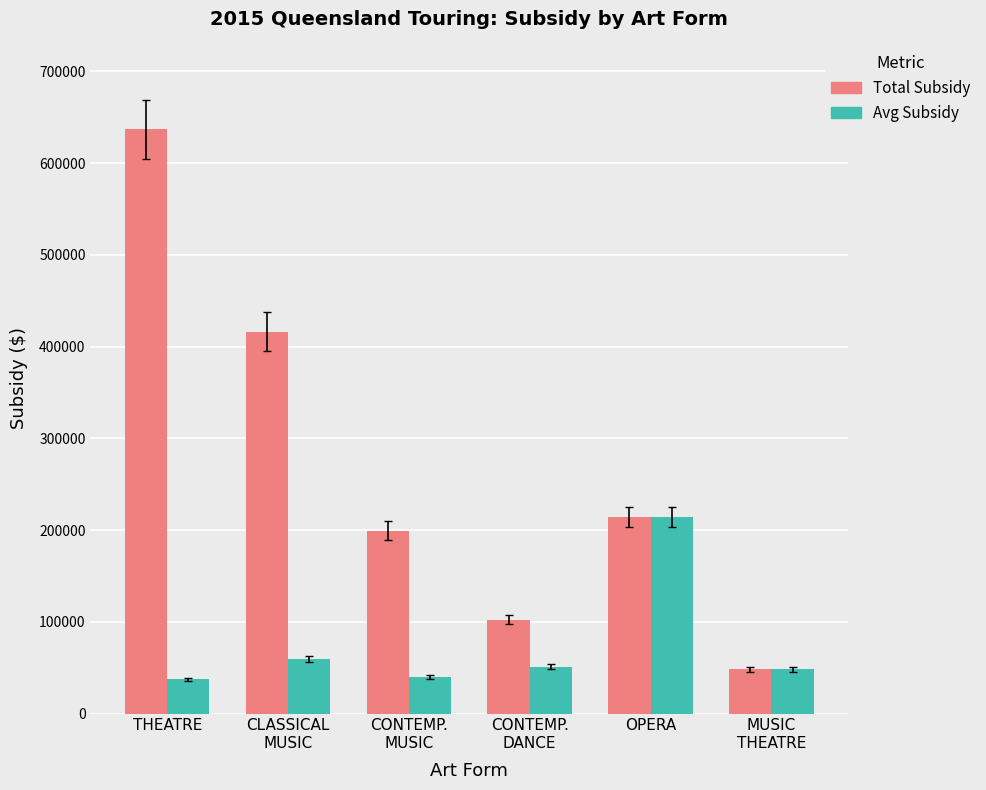

What position from the right is CLASSICAL
MUSIC?

5